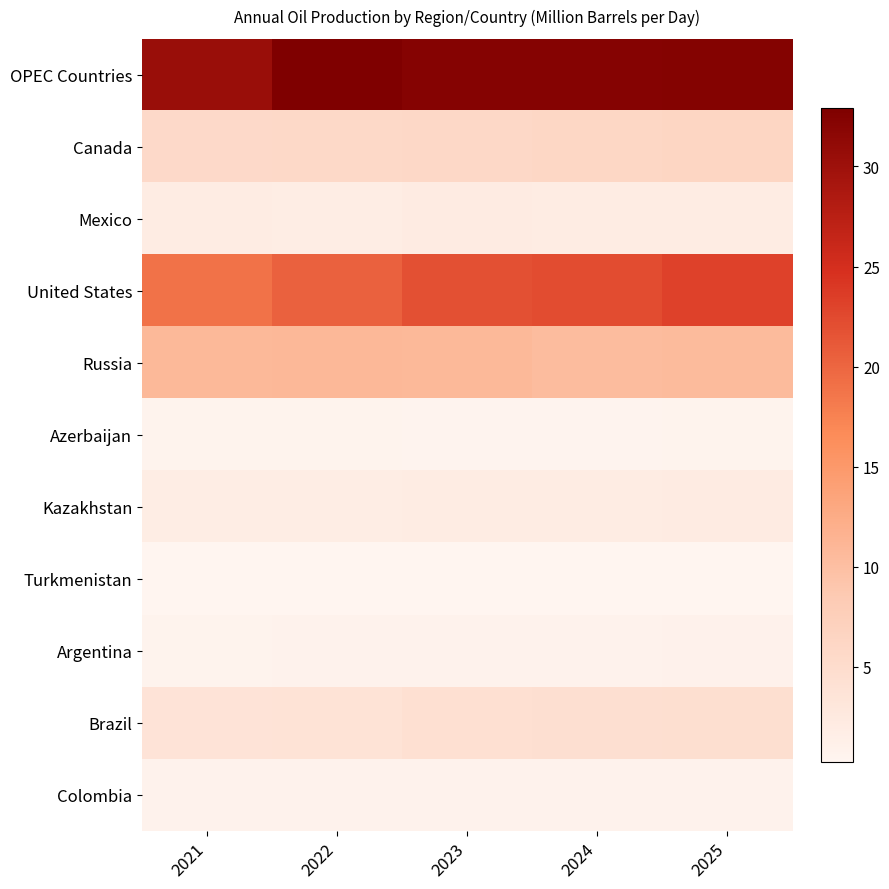

Reading left to right, extract all data points from this chart.

OPEC Countries: 2021=30.5	2022=32.9	2023=32.2	2024=32.2	2025=32.4
Canada: 2021=5.5	2022=5.7	2023=5.8	2024=6.0	2025=6.3
Mexico: 2021=1.9	2022=1.9	2023=2.1	2024=2.0	2025=1.9
United States: 2021=19.0	2022=20.3	2023=21.9	2024=22.3	2025=23.2
Russia: 2021=10.8	2022=11.0	2023=10.8	2024=10.4	2025=10.5
Azerbaijan: 2021=0.7	2022=0.7	2023=0.6	2024=0.6	2025=0.7
Kazakhstan: 2021=1.9	2022=1.8	2023=2.0	2024=2.0	2025=2.1
Turkmenistan: 2021=0.3	2022=0.3	2023=0.3	2024=0.3	2025=0.3
Argentina: 2021=0.7	2022=0.8	2023=0.8	2024=0.9	2025=0.9
Brazil: 2021=3.7	2022=3.8	2023=4.3	2024=4.4	2025=4.5
Colombia: 2021=0.8	2022=0.8	2023=0.8	2024=0.8	2025=0.8